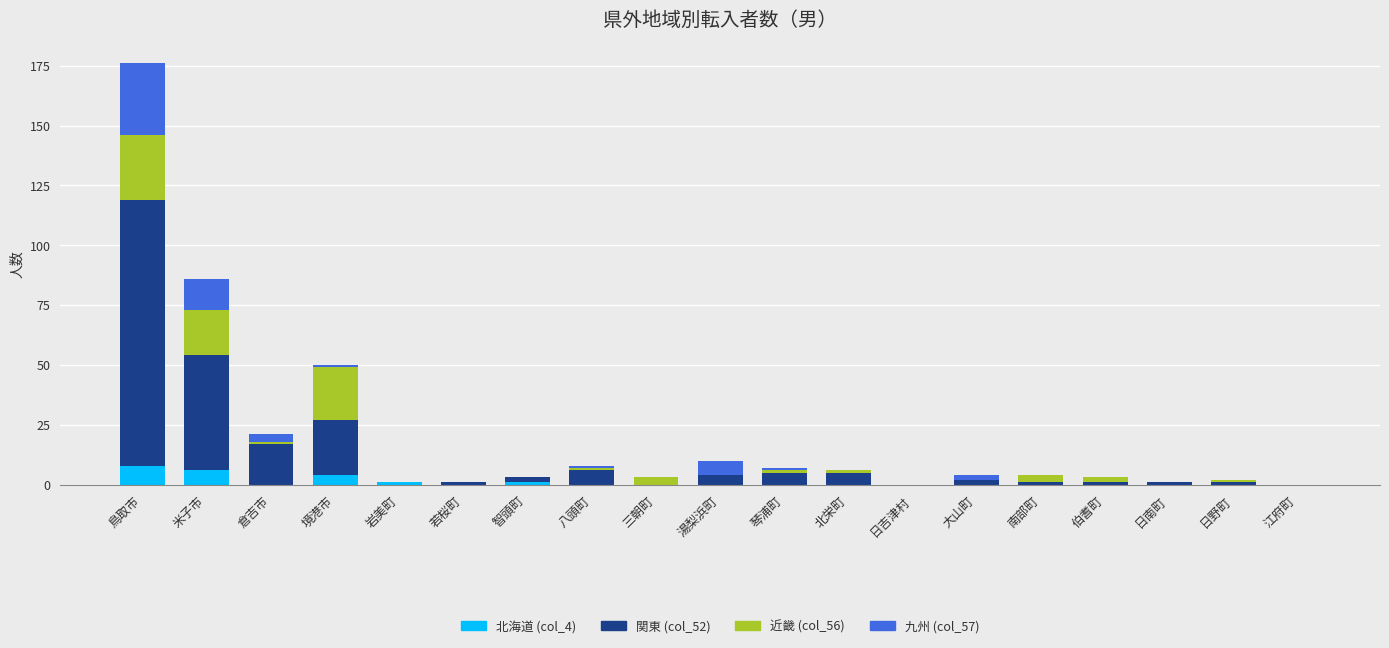

The value of 北海道 (col_4) at 琴浦町 is 0. True or false?

True